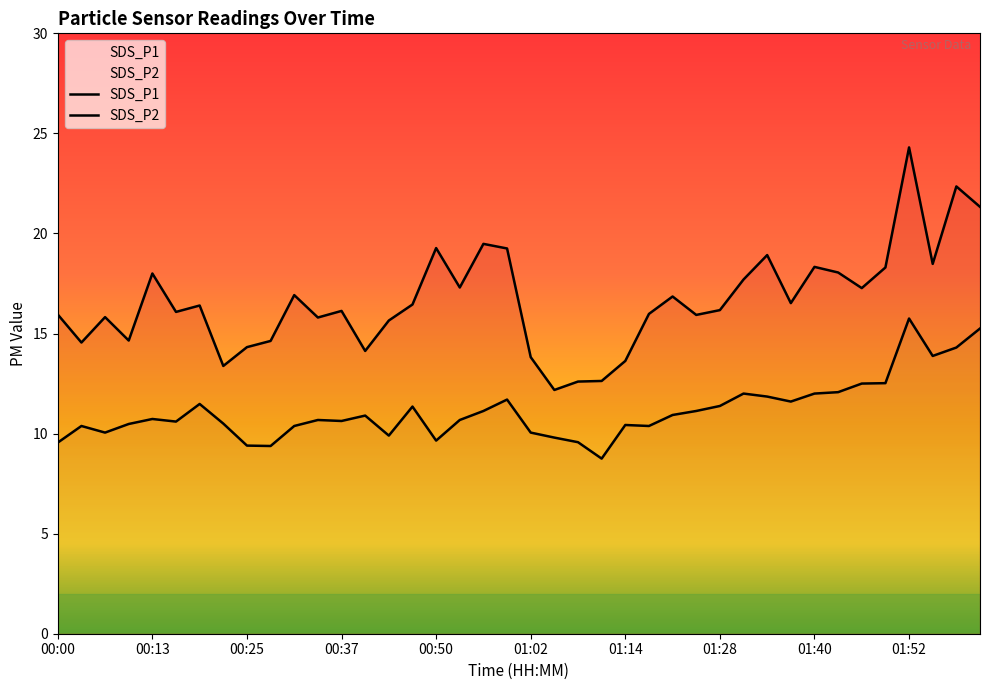

Is the value of SDS_P2 at 01:43 greater than the value of SDS_P1 at 01:14?

No